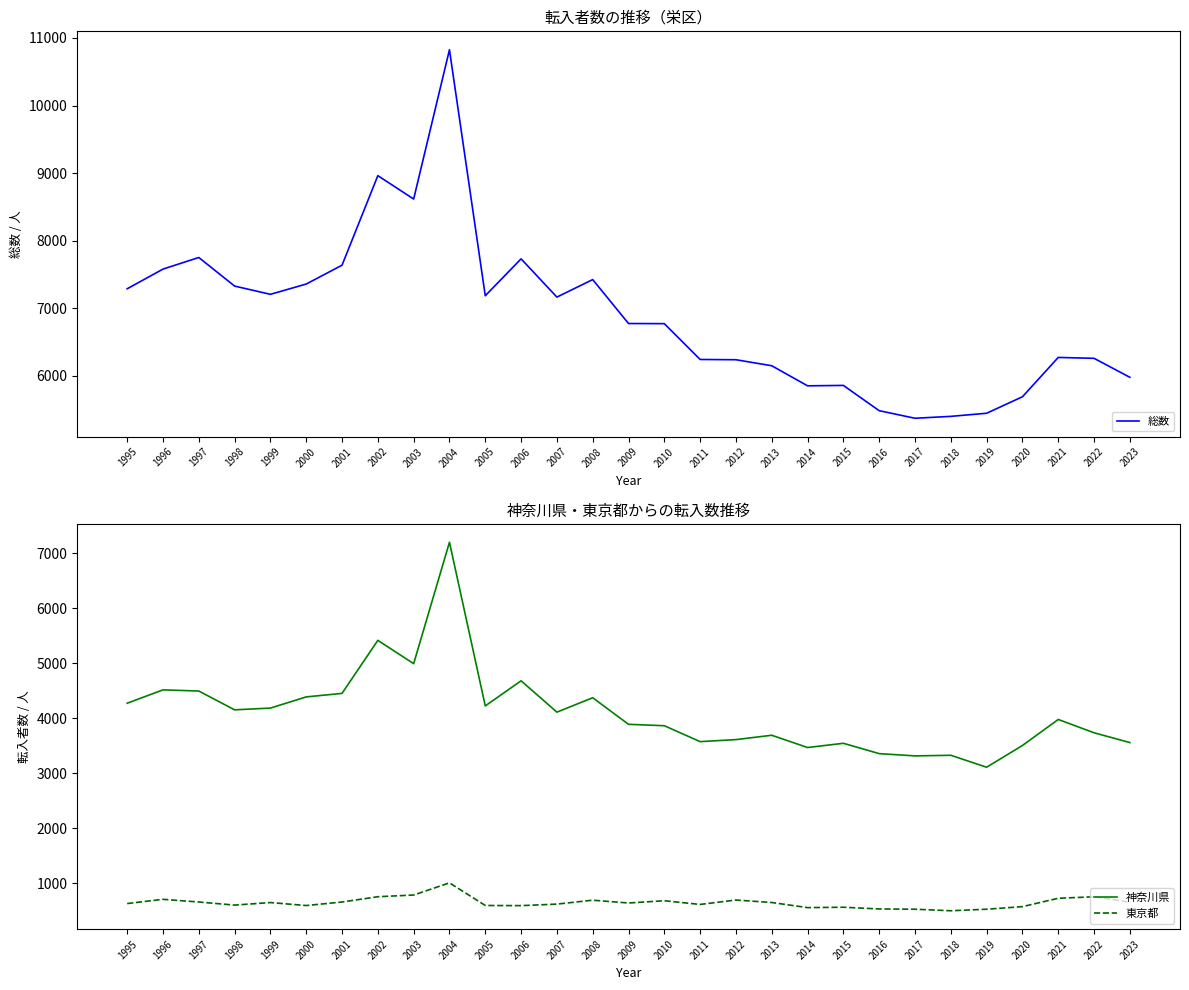

Where is the first local minimum for 東京都?

1998